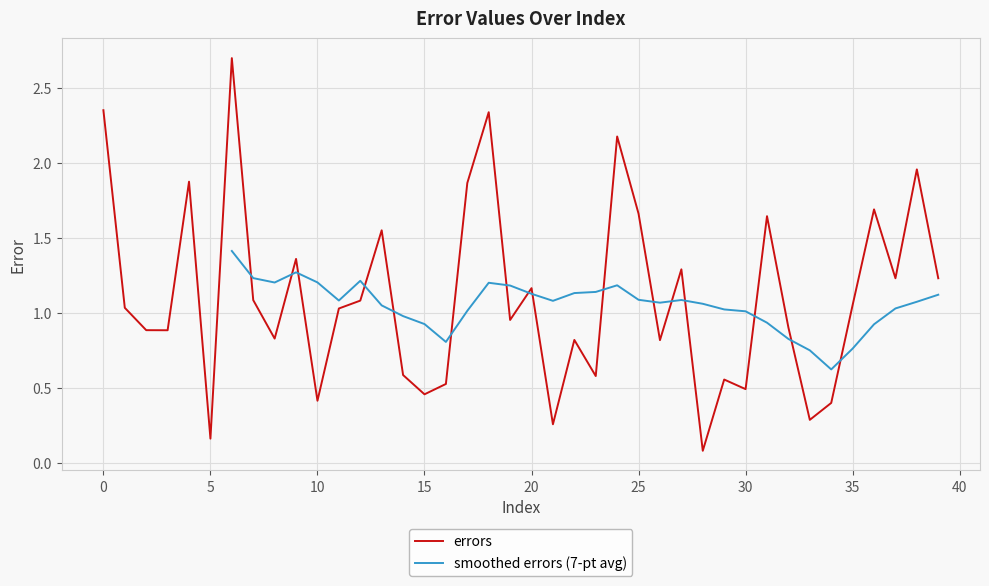

Rank the categories by value from highest to lowest.

6, 0, 18, 24, 38, 4, 17, 36, 25, 31, 13, 9, 27, 39, 37, 20, 7, 12, 35, 1, 11, 19, 32, 2, 3, 8, 22, 26, 14, 23, 29, 16, 30, 15, 10, 34, 33, 21, 5, 28